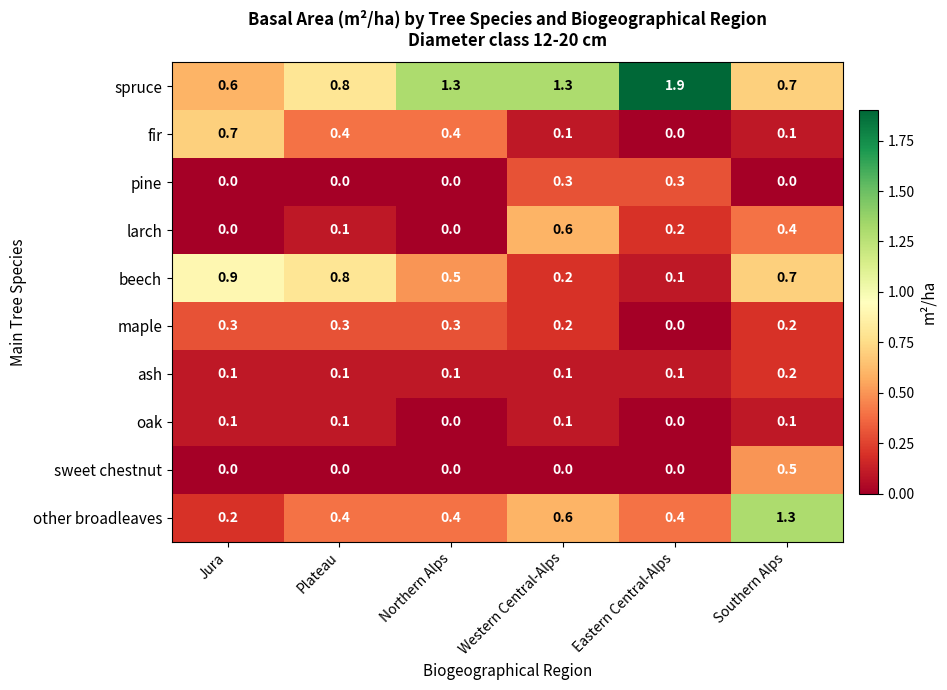

What is the highest value of the fir series?

0.7